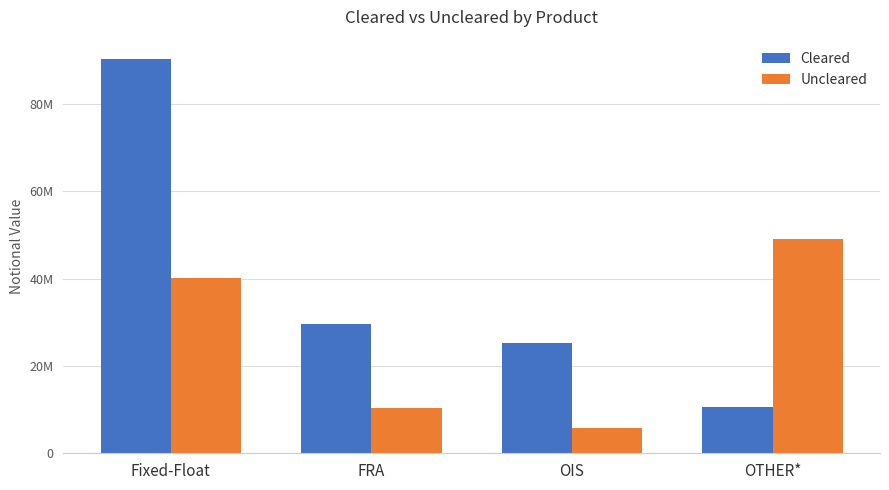

What is the label of the 2nd bar from the right?

OIS